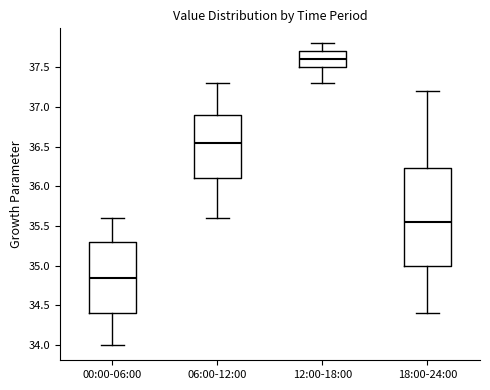

Where is the lower edge of the box for 18:00-24:00 on the y-axis? The values are not printed on the chart, so give them approximately, as read against the axis.

35.00